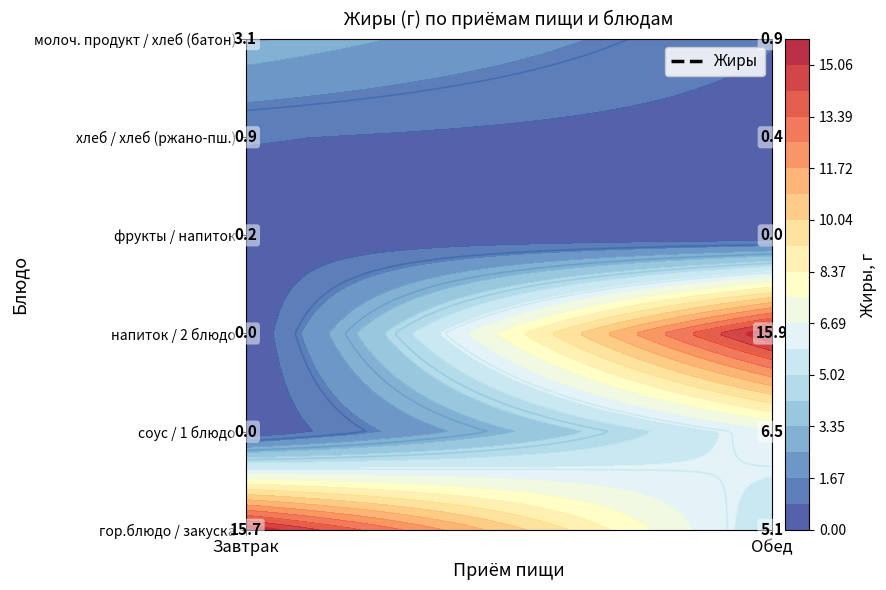

The value of Завтрак at фрукты is 0.1. True or false?

False